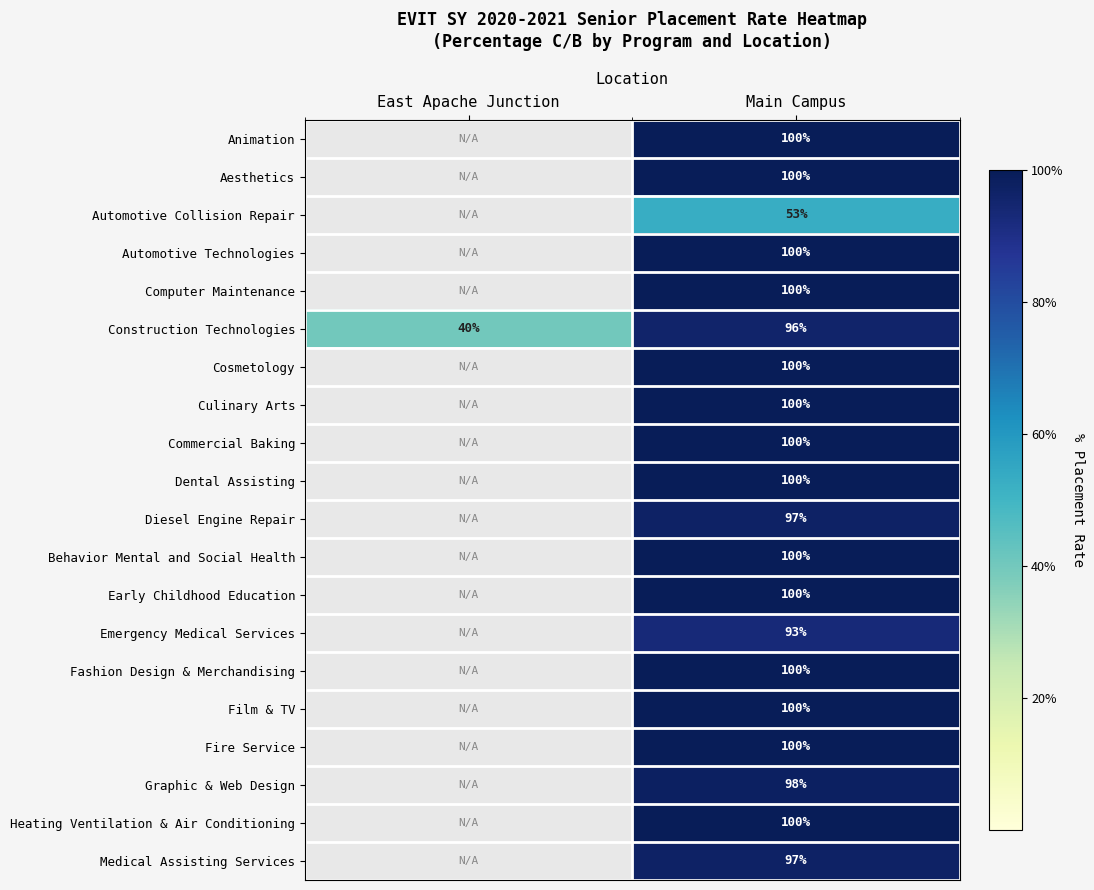

How many series are shown in this chart?

20